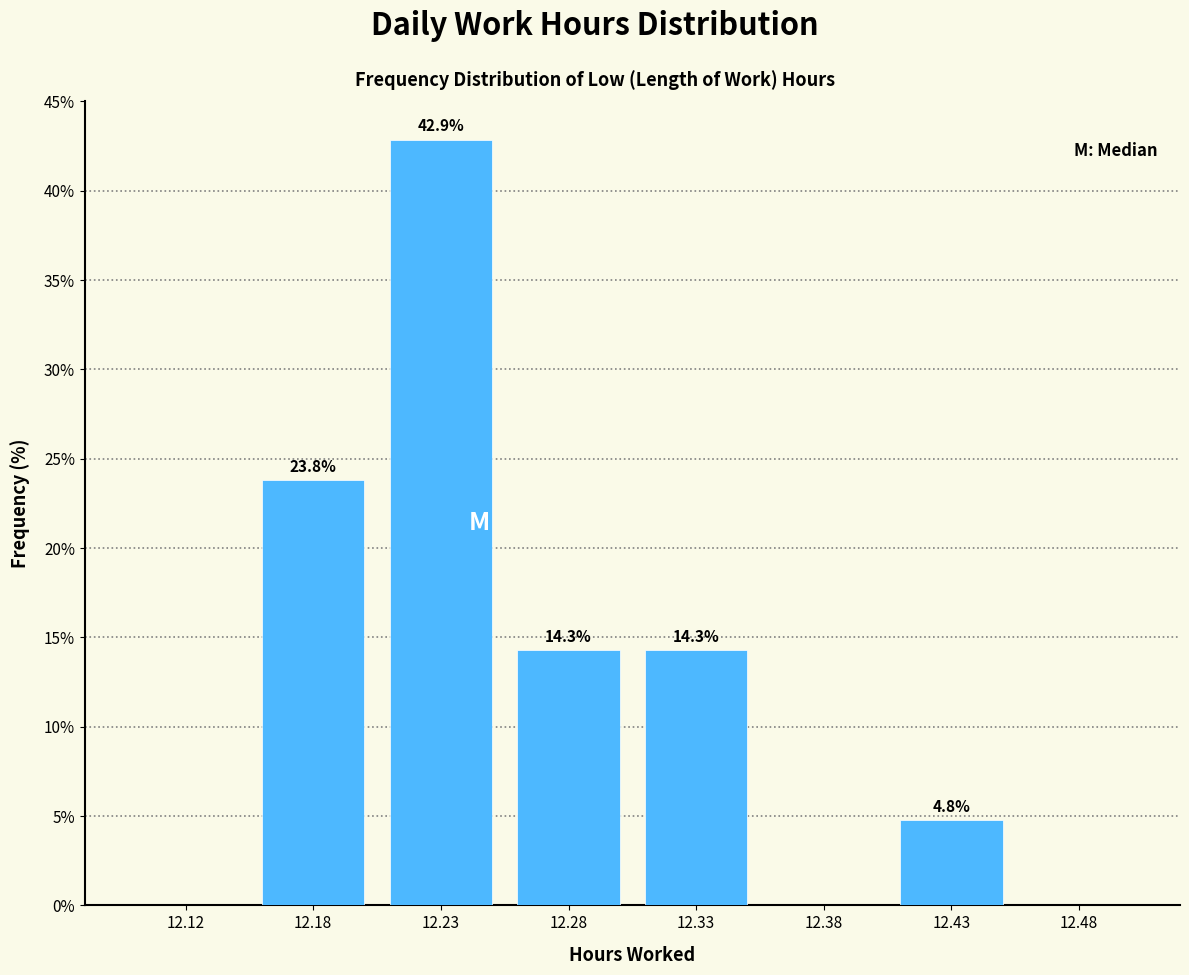

Reading left to right, extract all data points from this chart.

12.12=0.0	12.18=23.8	12.23=42.9	12.28=14.3	12.33=14.3	12.38=0.0	12.43=4.8	12.48=0.0